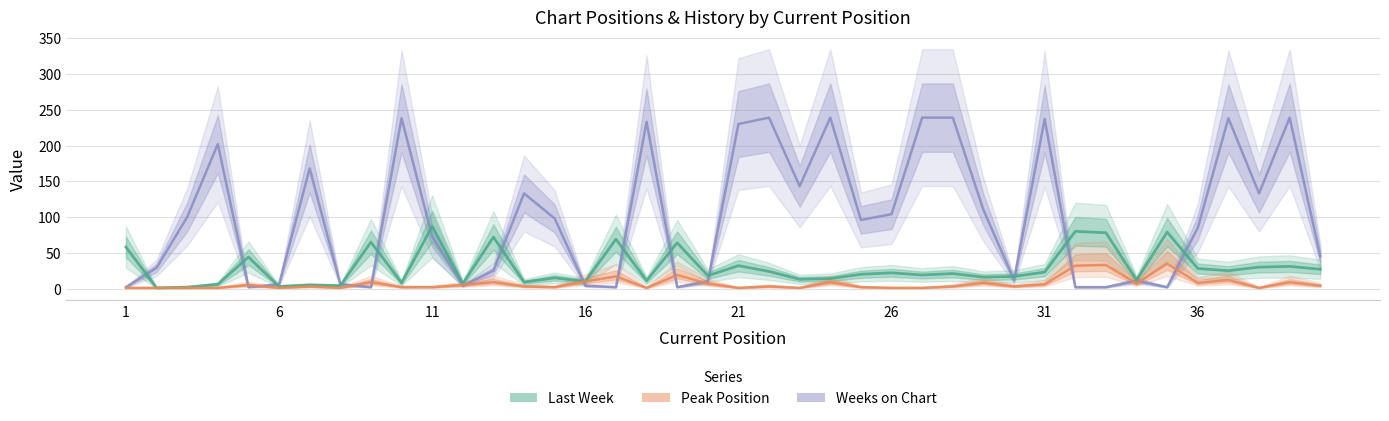

True or false: Weeks on Chart and Peak Position cross at least once.

True